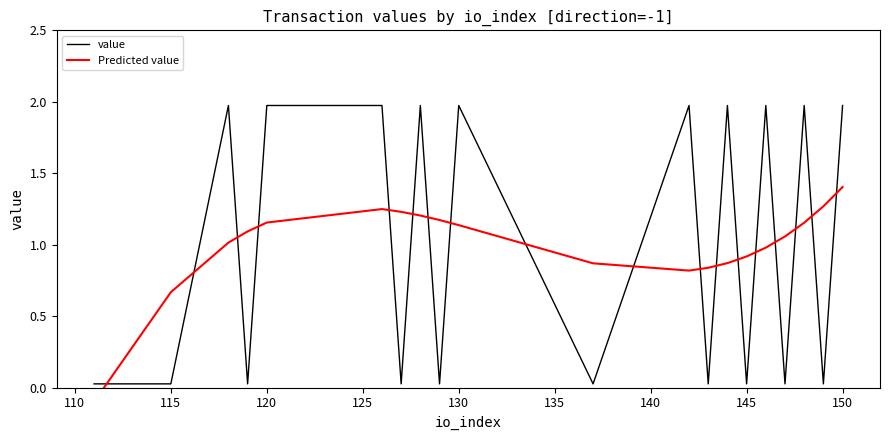

How many values in the Predicted value series exceed 1?

12